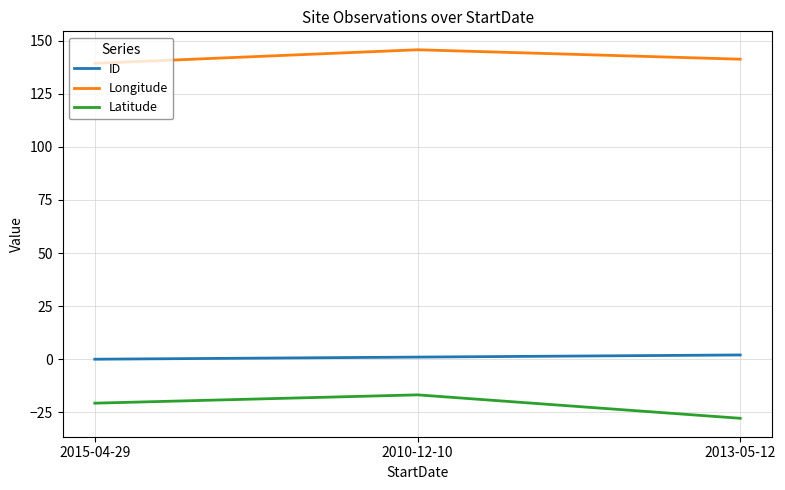

What is the maximum value shown in the chart?

145.7